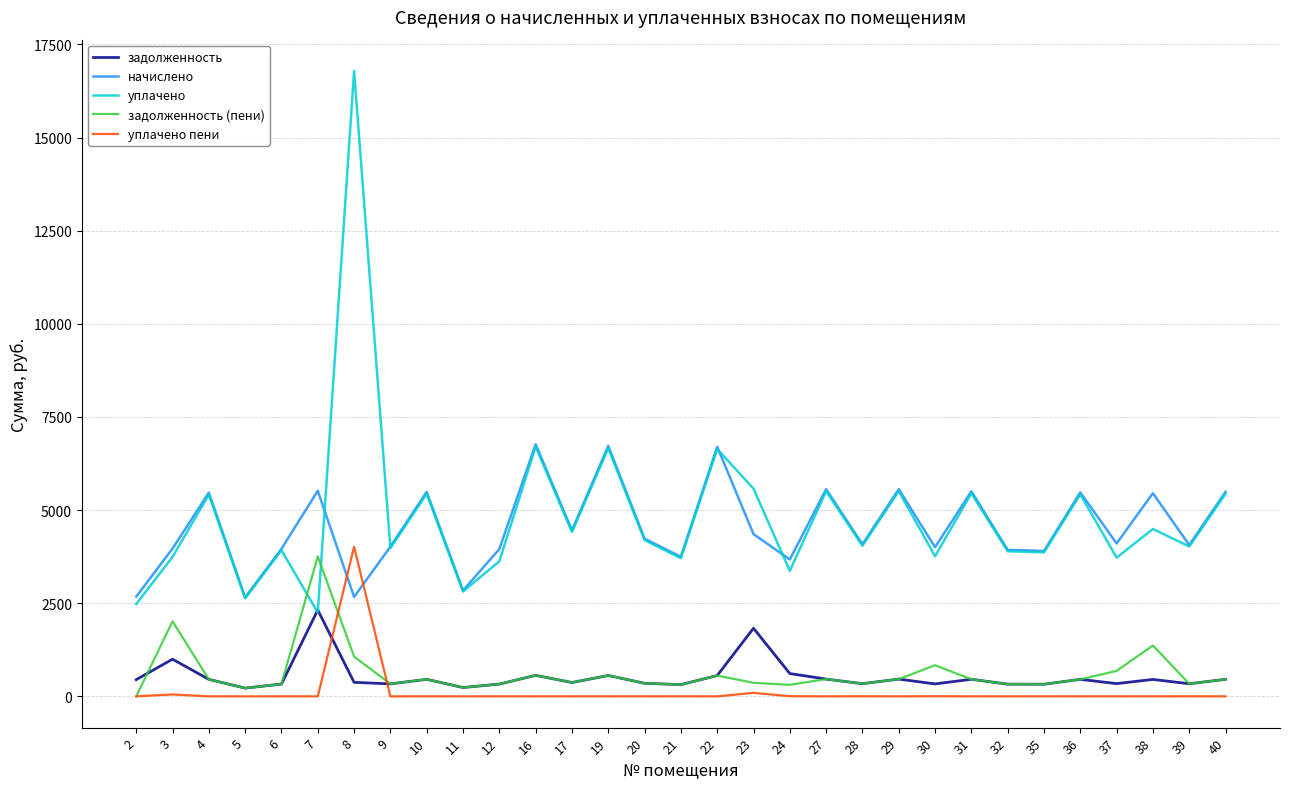

What is the spread (max minus min) of values at 30?

4000.2